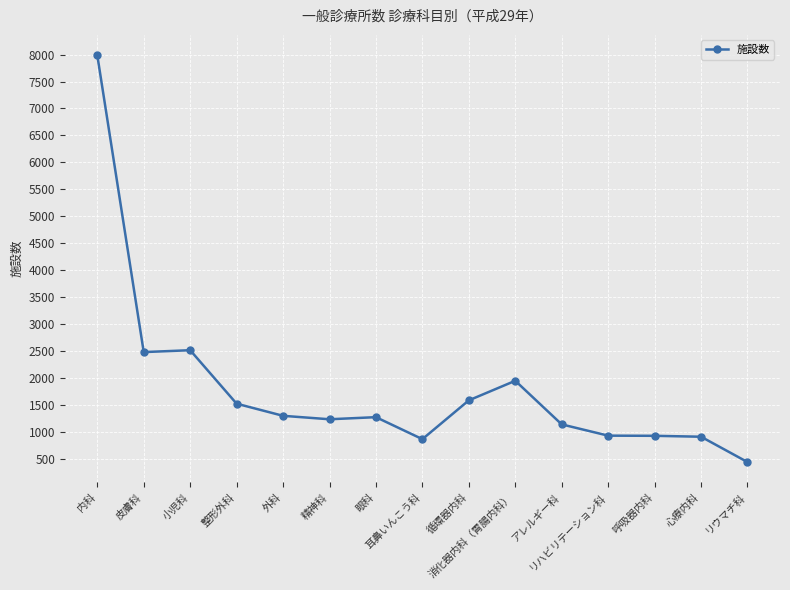

What is the difference between the second highest and second lowest values?

1650